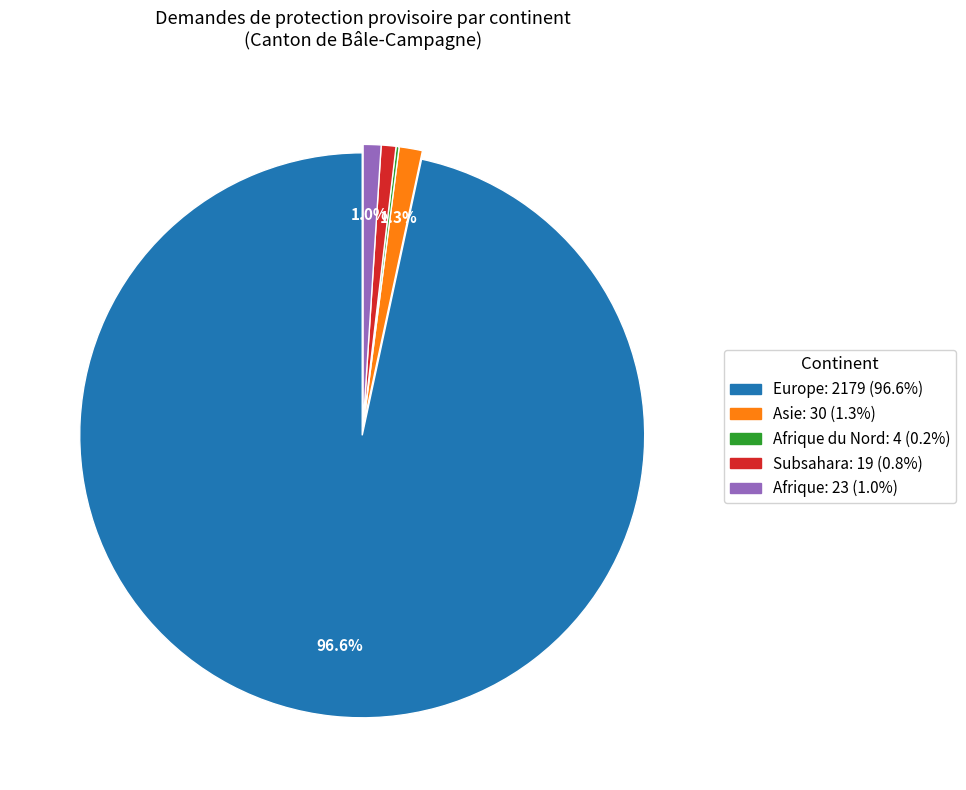

Does any single category account for the majority?

Yes